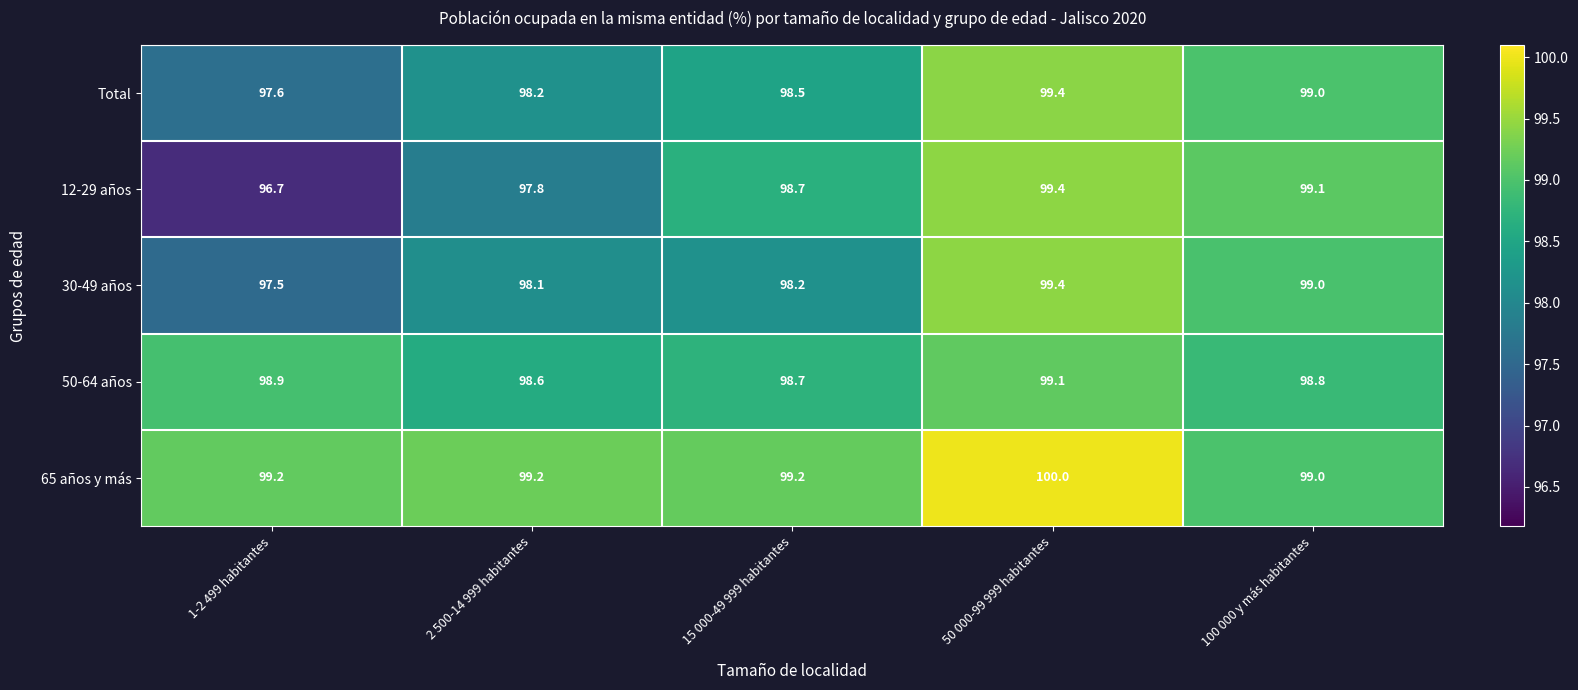

At how many categories does at least one series exceed 98?

5